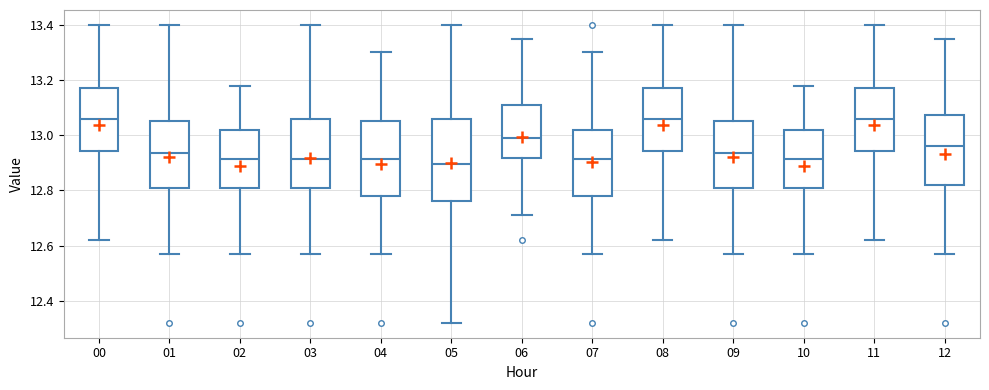

Which box is the tallest, from its lower edge to its upper edge?

05